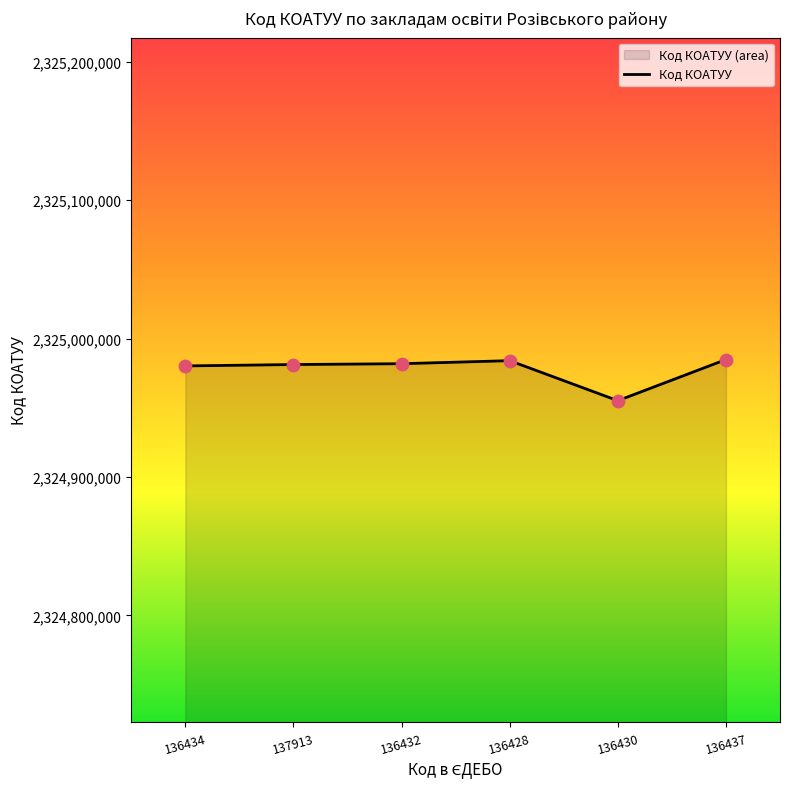

Between 136432 and 136430, which is larger?

136432